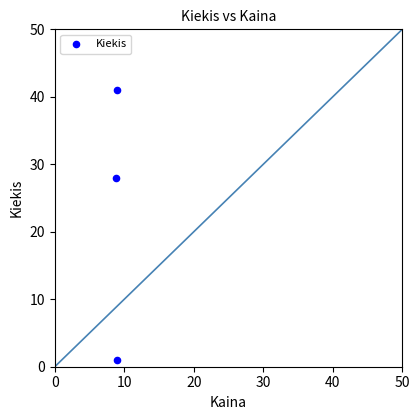

What Y value in the scatter plot is closest to 21?

28